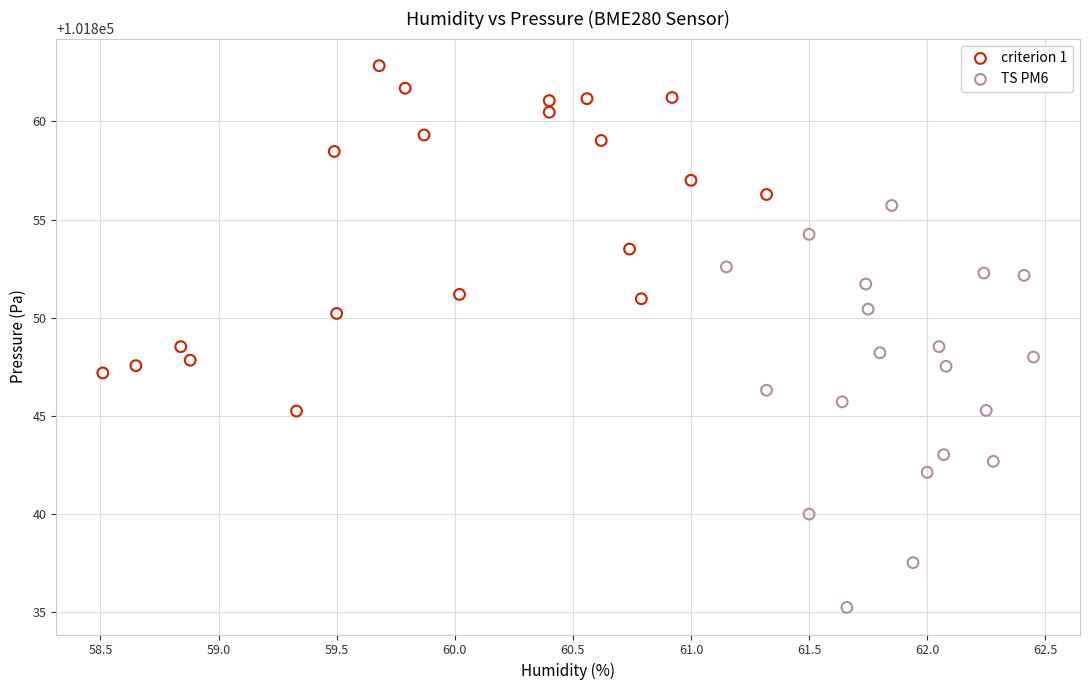

Which series reaches the minimum Y coordinate?

TS PM6